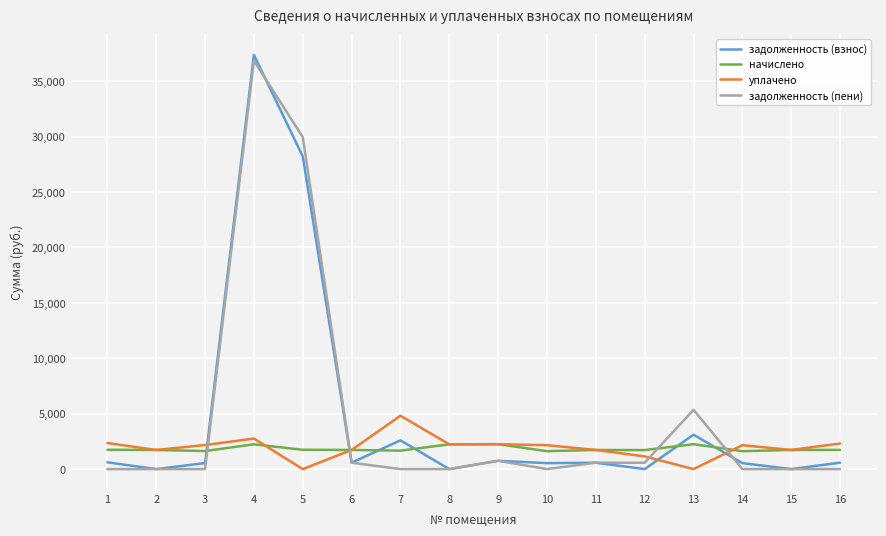

Between which two adjacent categories do задолженность (пени) and уплачено first intersect?

3 and 4